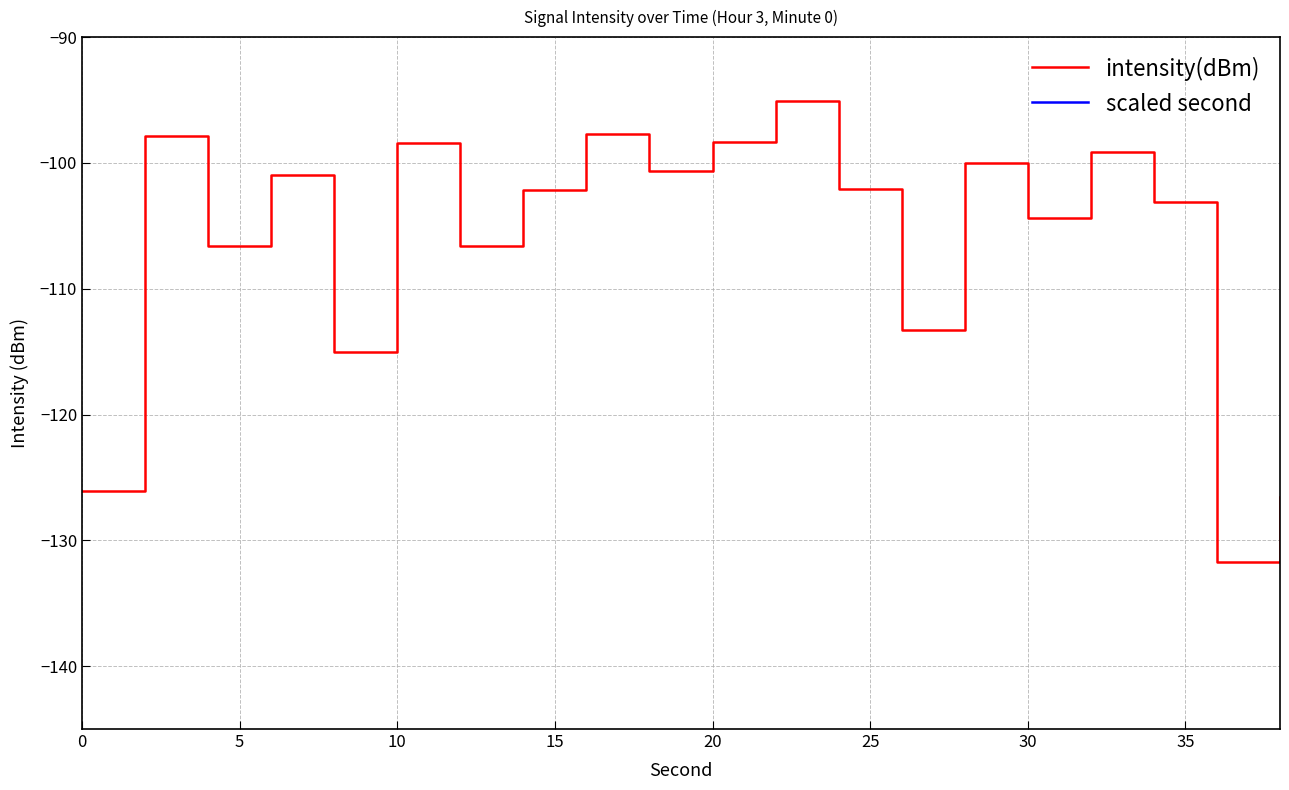

The value of intensity(dBm) at 20 is -98.4. True or false?

True